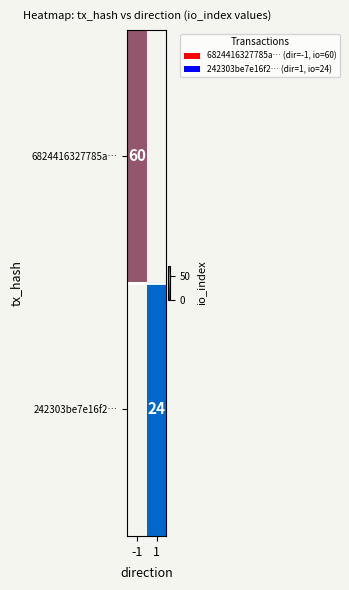

Is the value of 242303be7e16f2… at 1 greater than the value of 6824416327785a… at -1?

No